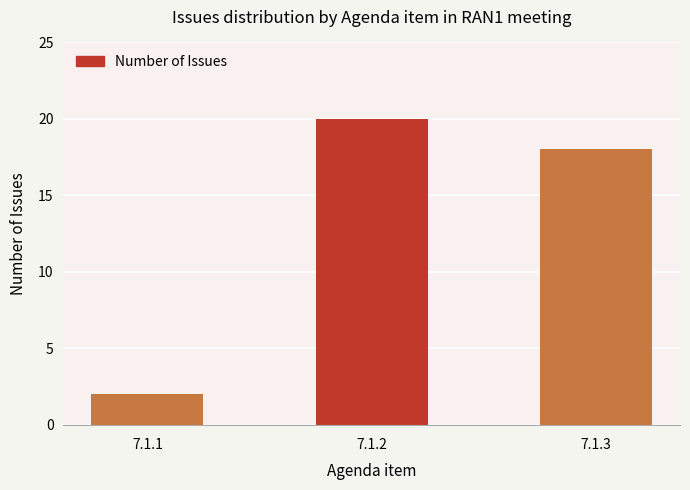

List the labels in order of value, largest first.

7.1.2, 7.1.3, 7.1.1